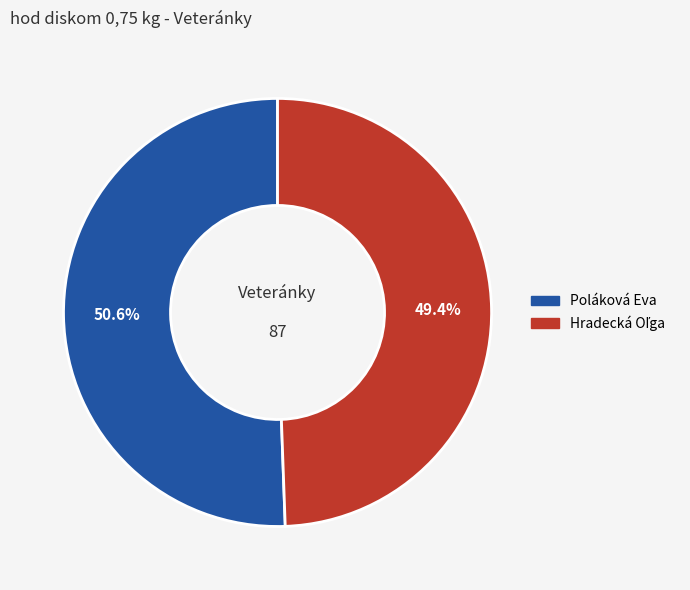

To the nearest percent, what portion does Poláková Eva represent?

51%